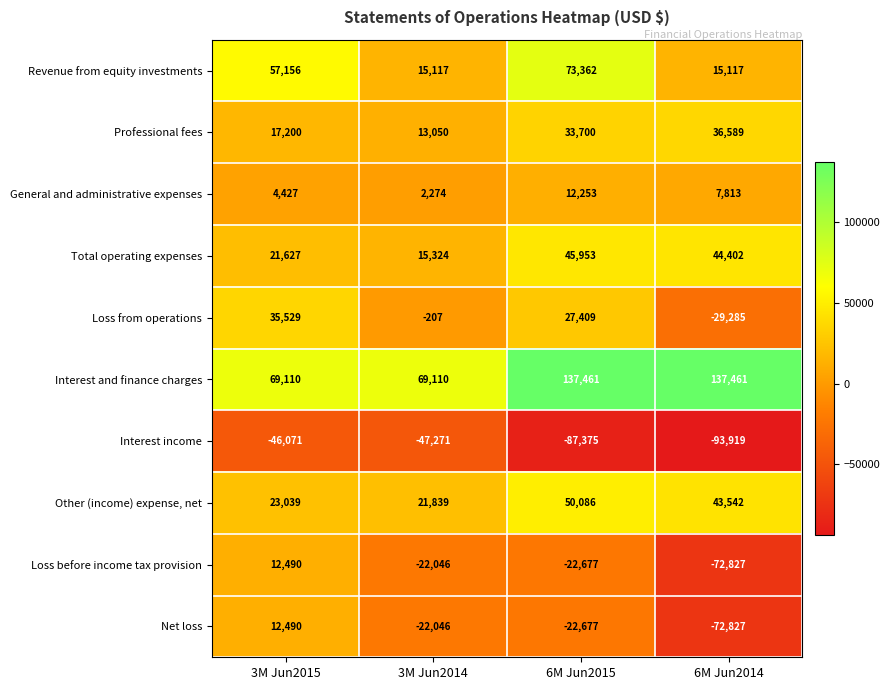

True or false: Professional fees has a value of 22970 at 3M Jun2014.

False